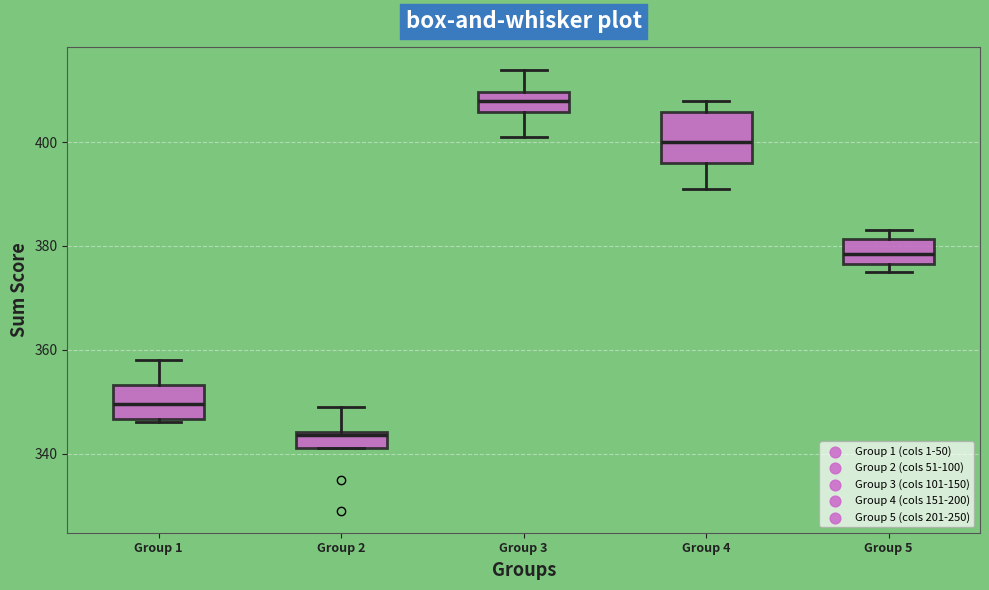

Where is the upper edge of the box for Group 1 on the y-axis? The values are not printed on the chart, so give them approximately, as read against the axis.

354